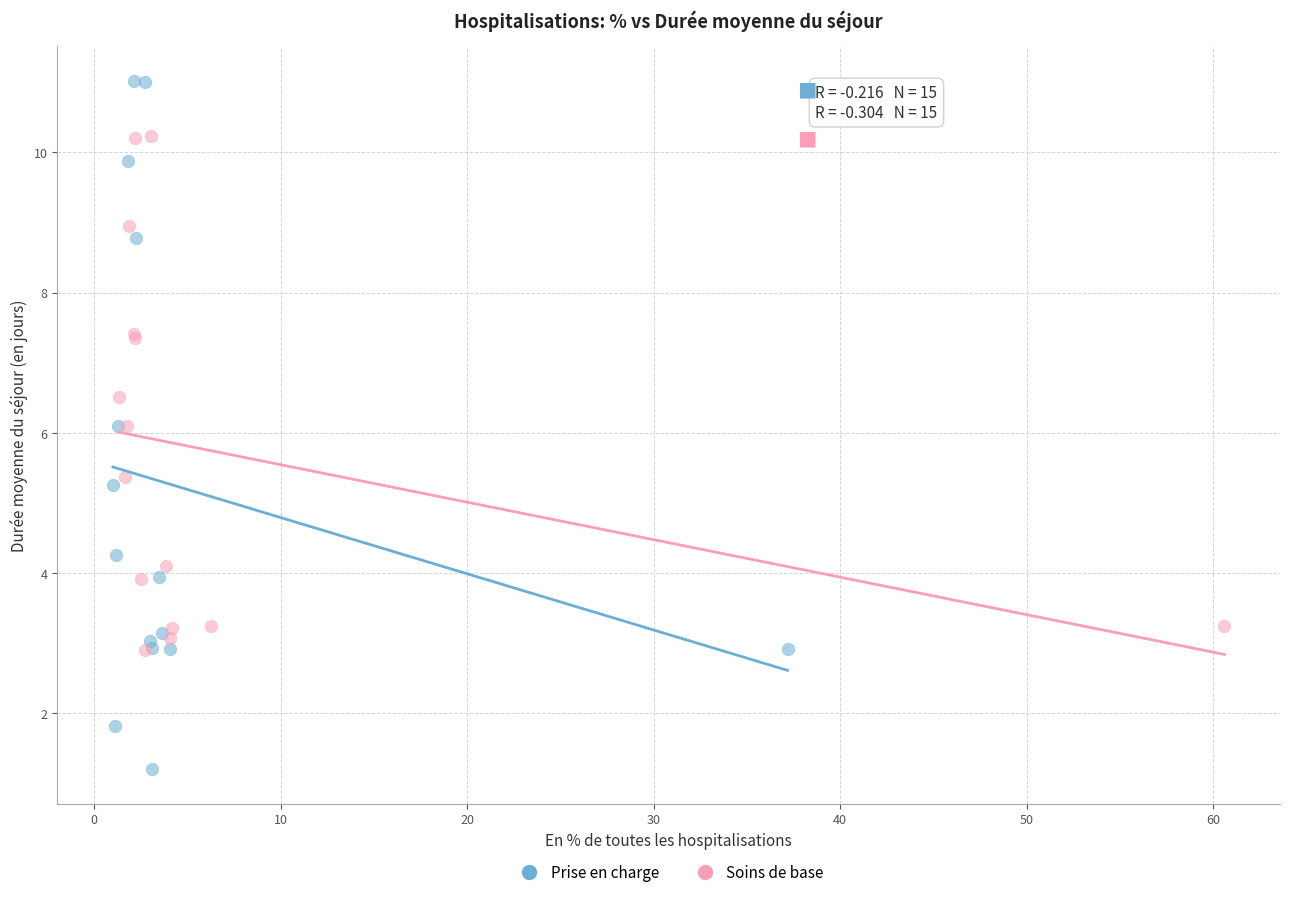

Which series reaches the minimum Y coordinate?

Prise en charge